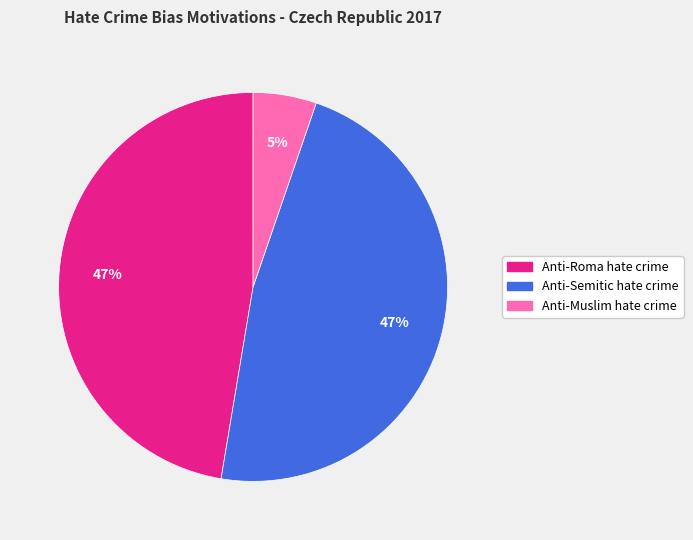

To the nearest percent, what portion does Anti-Semitic hate crime represent?

47%